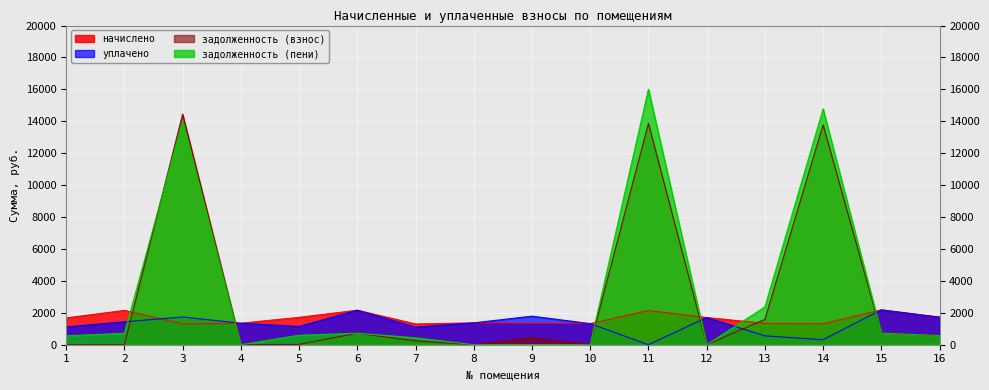

After their last crossing, which series has the higher values: задолженность (пени) or уплачено?

уплачено